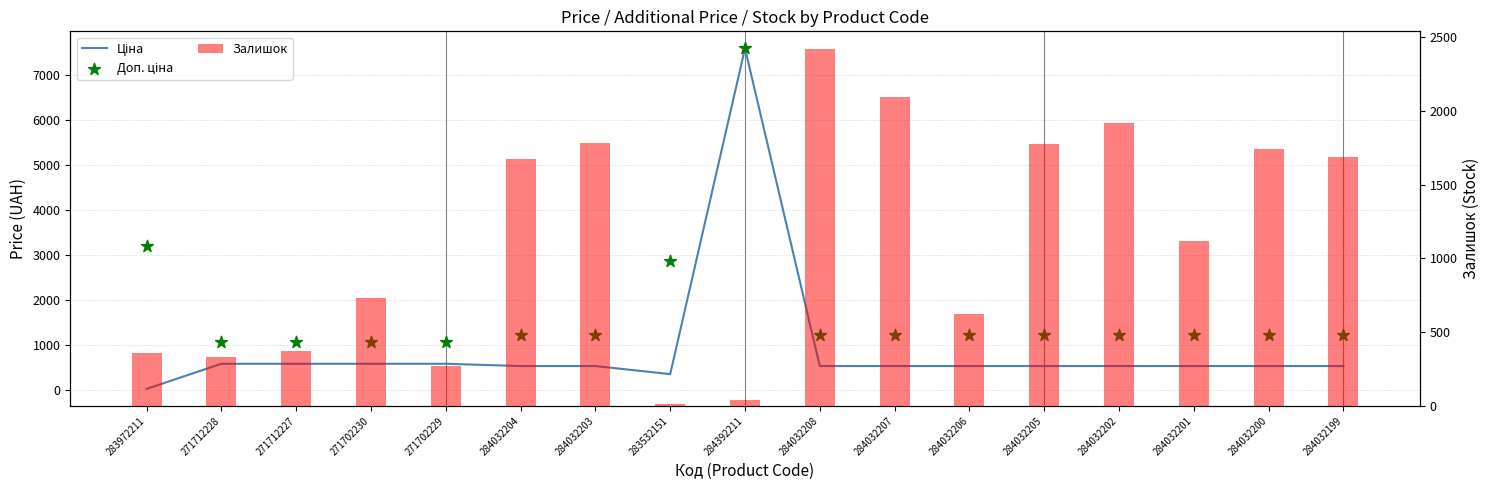

Which series has the largest total across all categories?

Доп. ціна